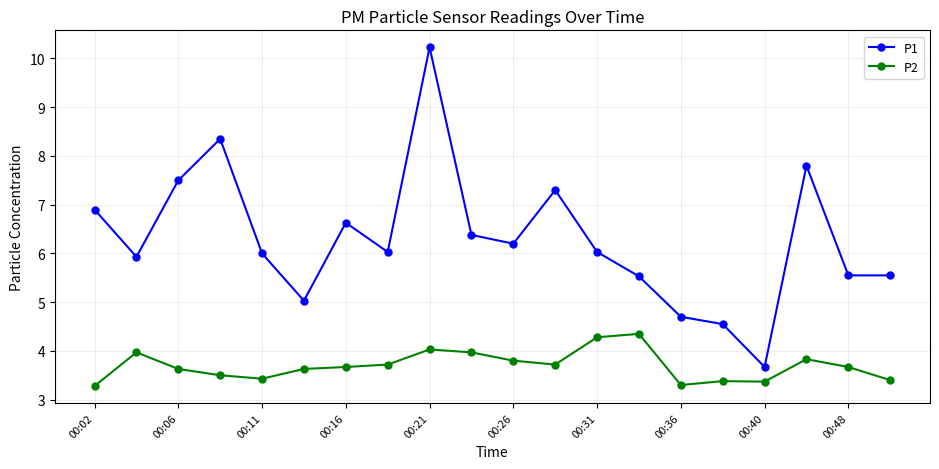

Rank the series by their average value, from lowest to highest.

P2, P1